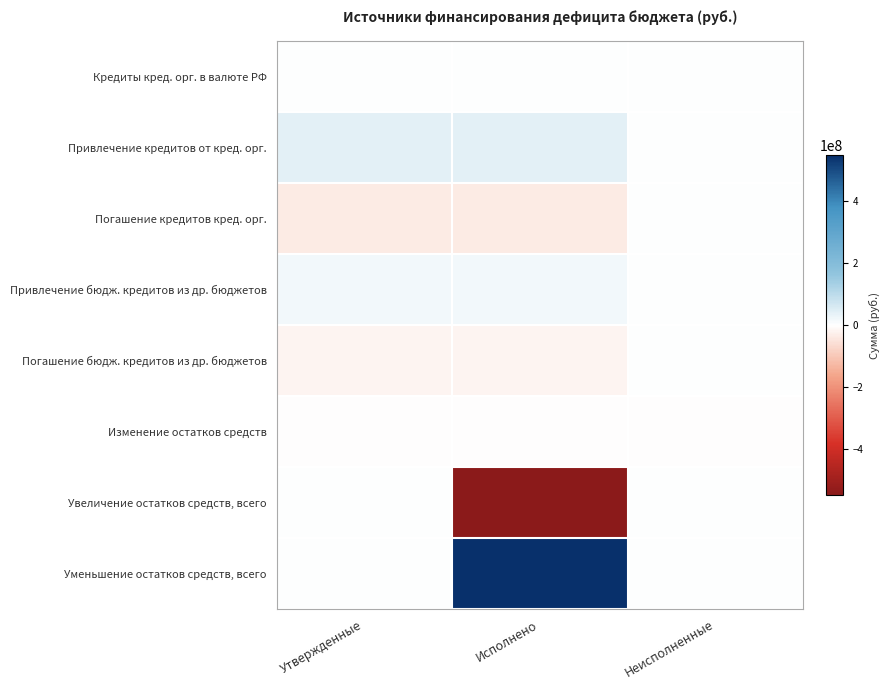

At which category is the sum across all series the highest?

Исполнено